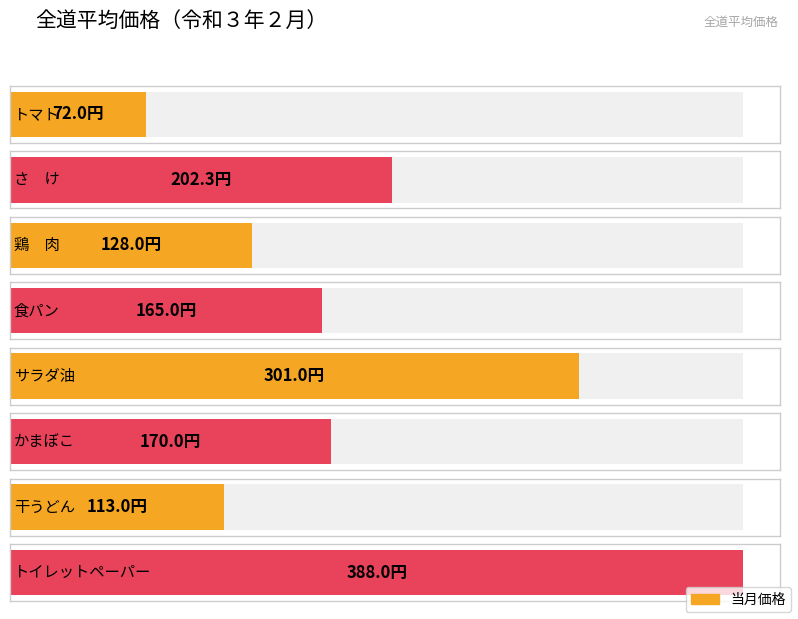

Which category has the highest value across all series?

トイレットペーパー